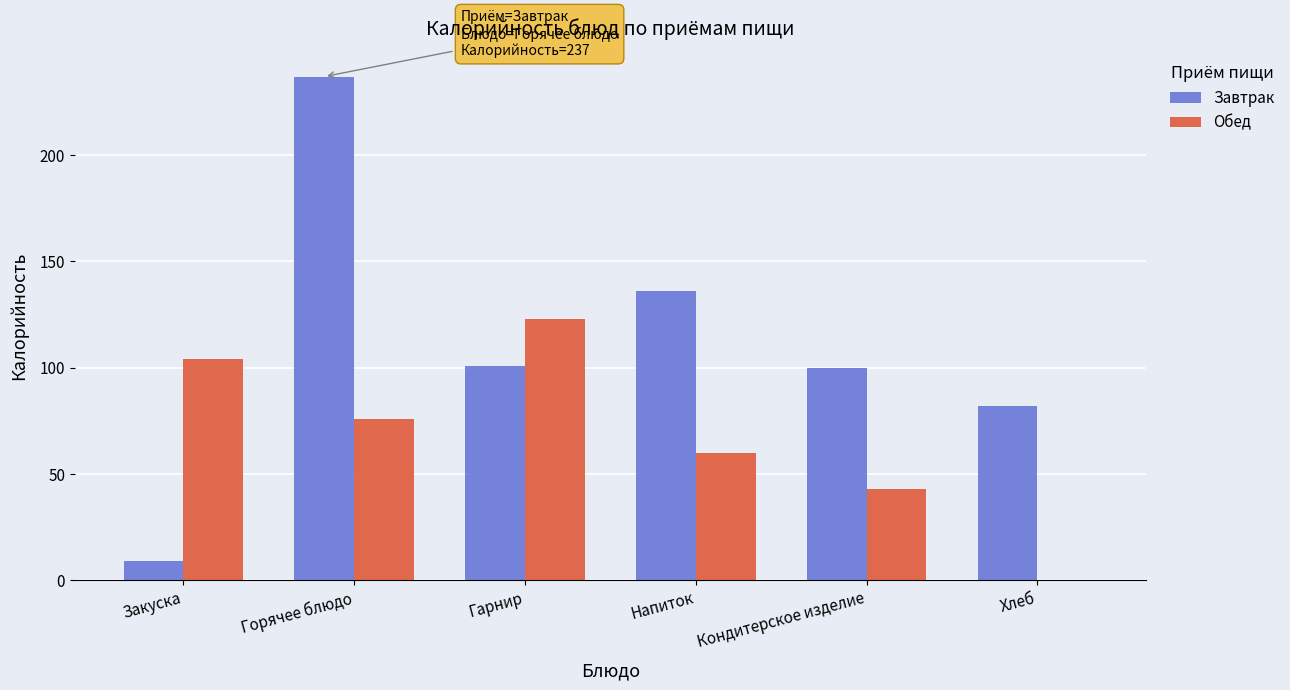

What is the sum of the Завтрак values at Закуска and Горячее блюдо?

246